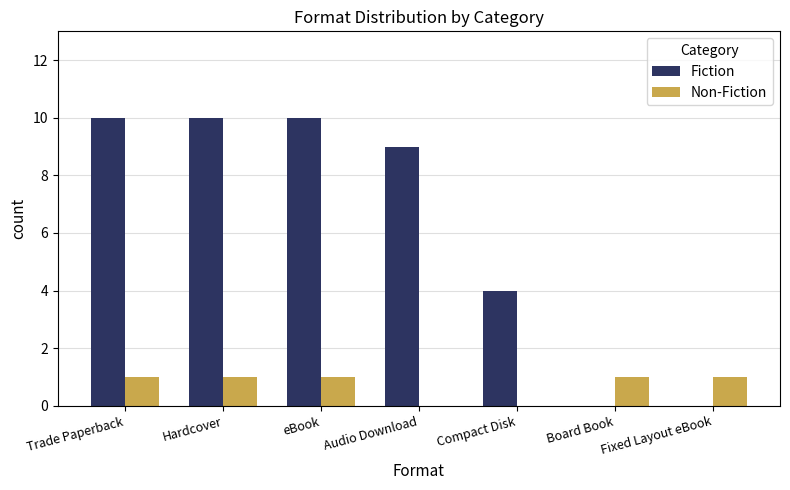

Count the Non-Fiction values in the range 0 to 1.

7